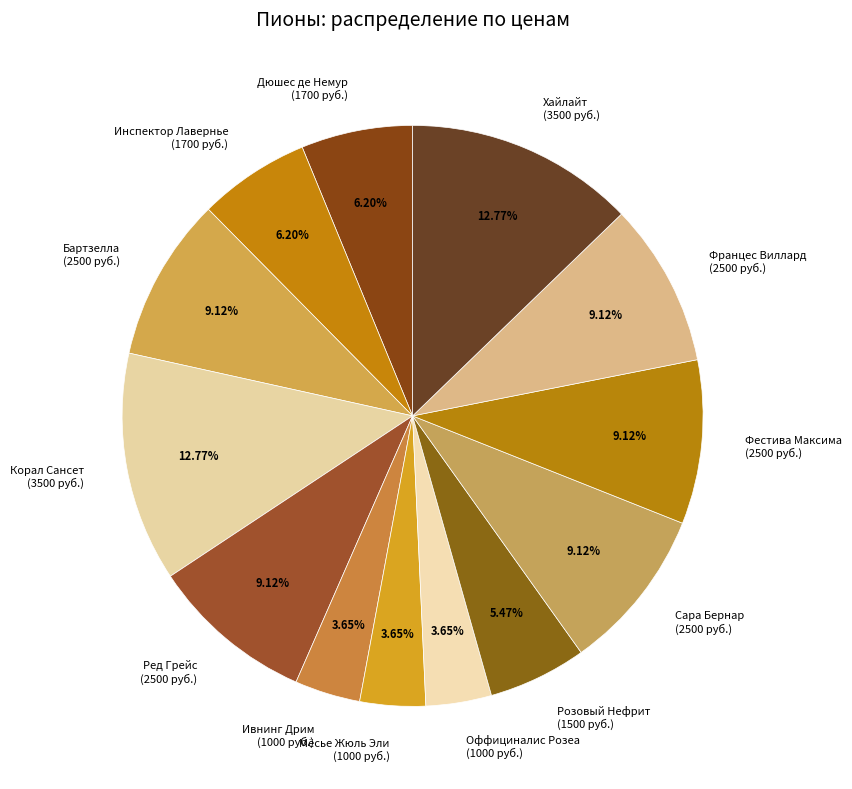

Combined, do Францес Виллард (2500 руб.) and Корал Сансет (3500 руб.) account for over 50%?

No